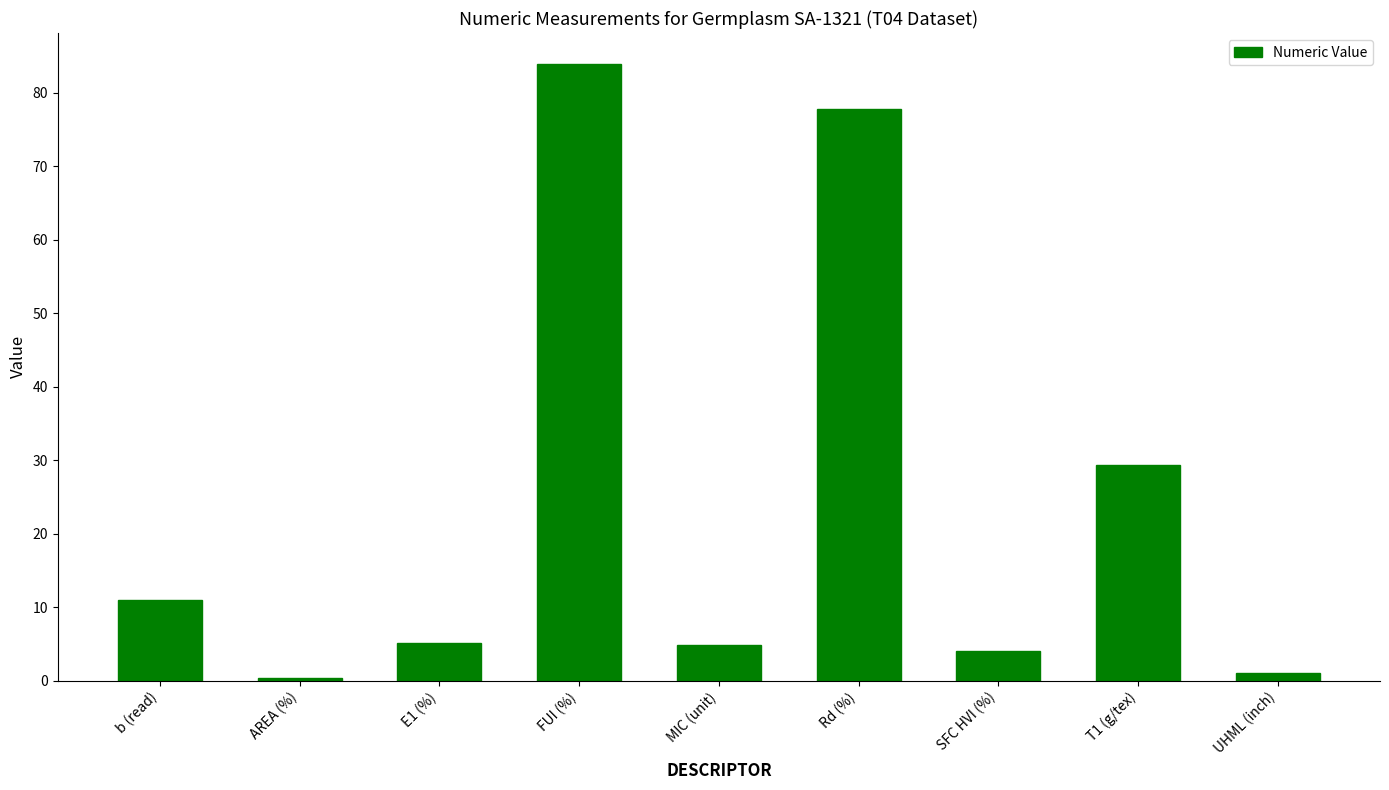

At which category does the chart reach its peak across all series?

FUI (%)